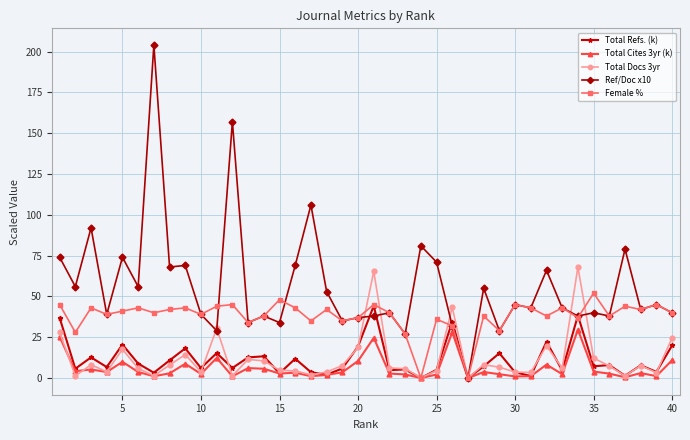

Which series has the largest total across all categories?

Ref/Doc x10